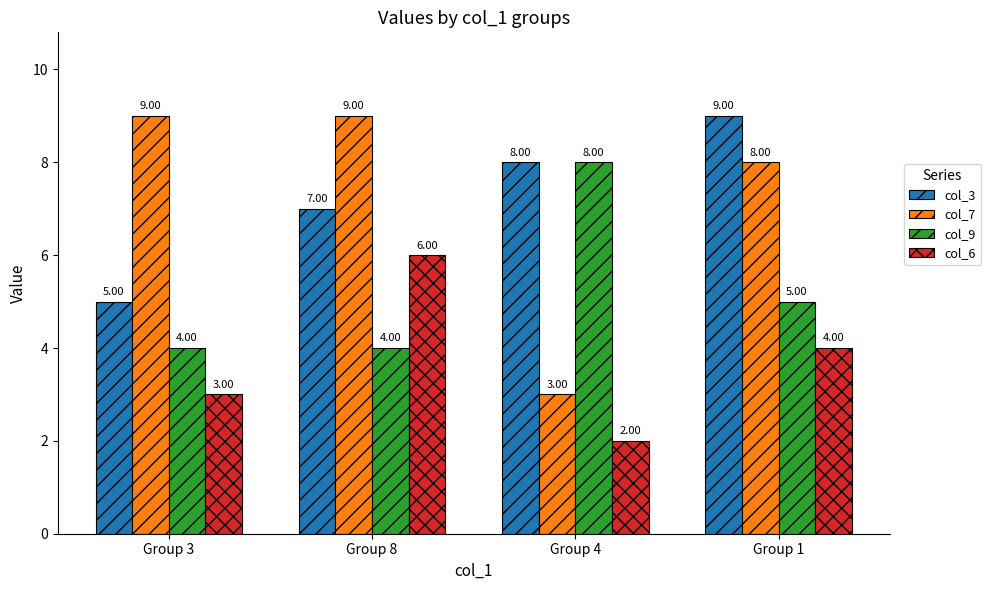

Rank the series at Group 1 from lowest to highest value.

col_6, col_9, col_7, col_3